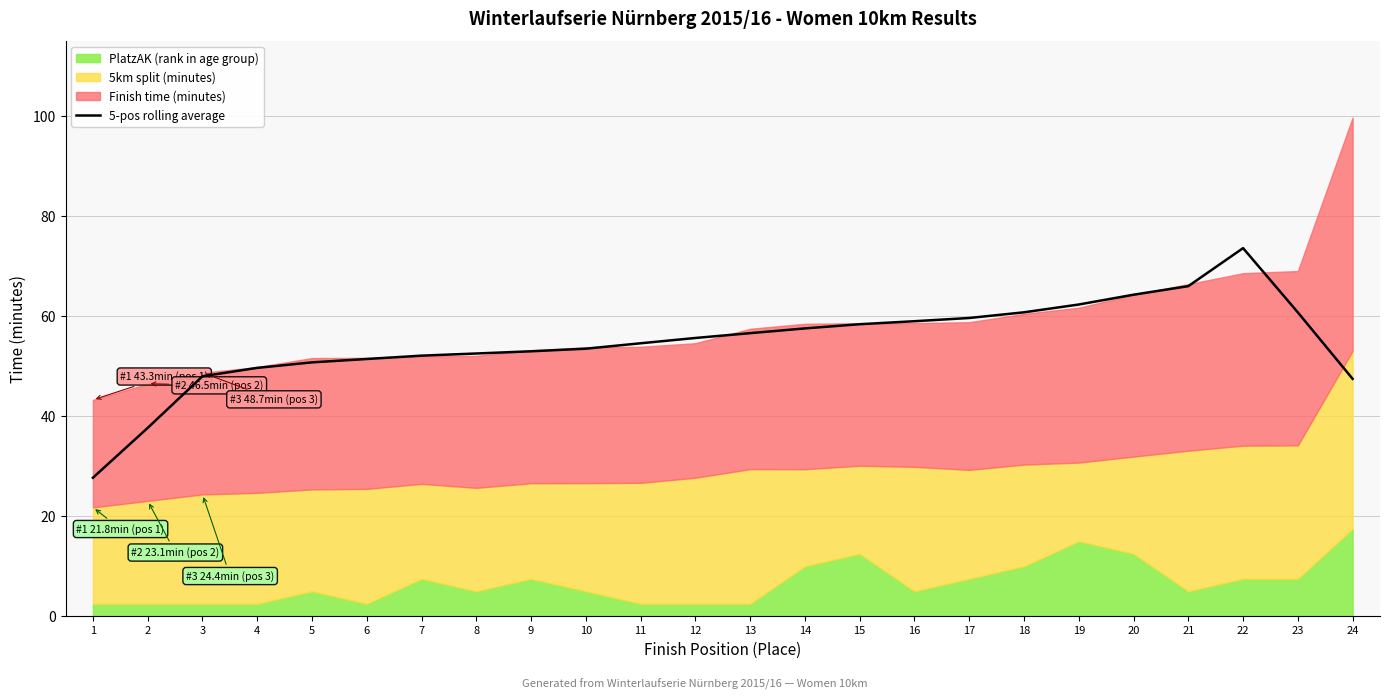

Reading left to right, what are all the values shown in this chart?

1=27.7	2=37.7	3=48.0	4=49.7	5=50.8	6=51.4	7=52.1	8=52.5	9=53.0	10=53.5	11=54.6	12=55.6	13=56.6	14=57.6	15=58.4	16=59.0	17=59.6	18=60.8	19=62.3	20=64.3	21=66.0	22=73.6	23=60.8	24=47.5